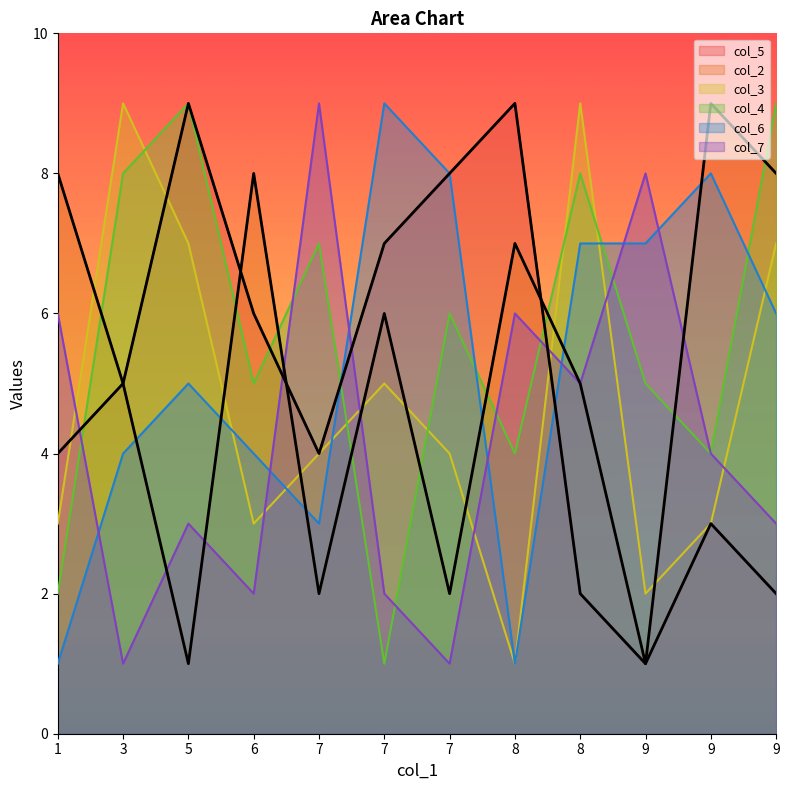

Reading left to right, list all the values displayed in this chart.

col_5: 4	5	9	6	4	7	8	9	2	1	3	2
col_2: 8	5	1	8	2	6	2	7	5	1	9	8
col_3: 3	9	7	3	4	5	4	1	9	2	3	7
col_4: 2	8	9	5	7	1	6	4	8	5	4	9
col_6: 1	4	5	4	3	9	8	1	7	7	8	6
col_7: 6	1	3	2	9	2	1	6	5	8	4	3